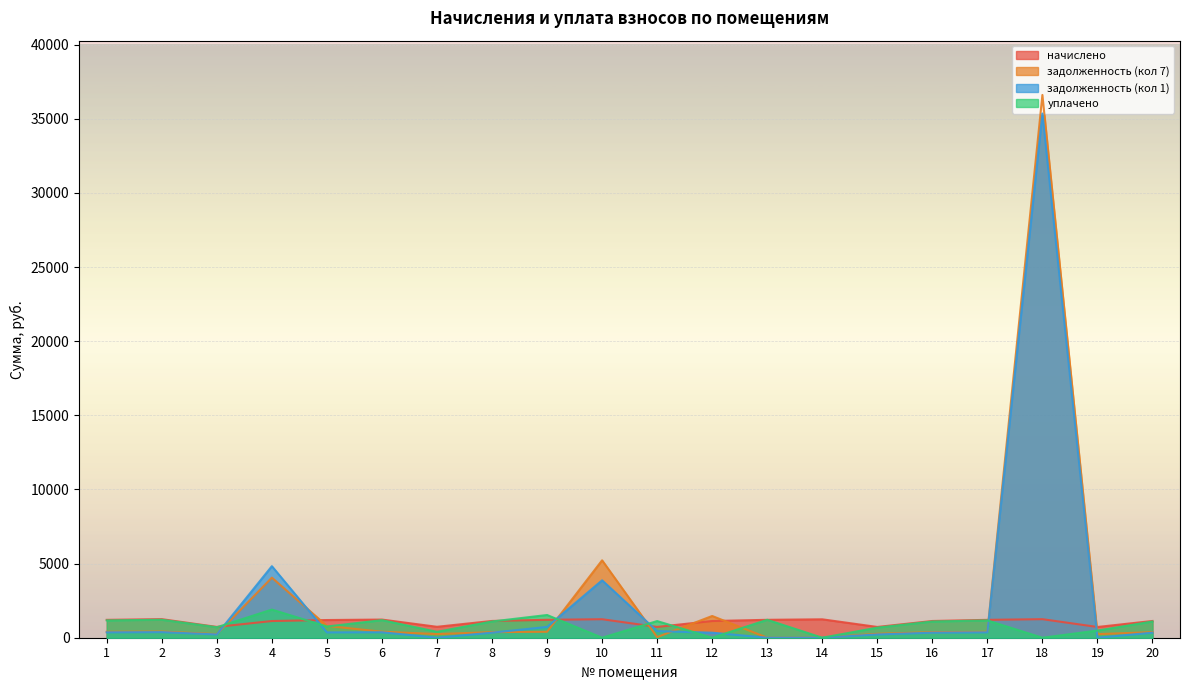

Rank the categories by начислено value from lowest to highest.

19, 15, 11, 3, 7, 4, 12, 16, 20, 8, 5, 17, 1, 9, 13, 6, 14, 10, 18, 2